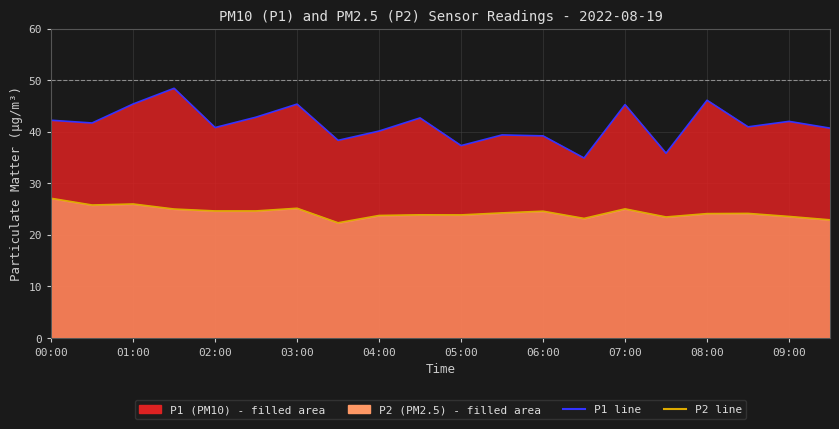

What is the difference between the P2 values at 01:00 and 00:30?

0.2